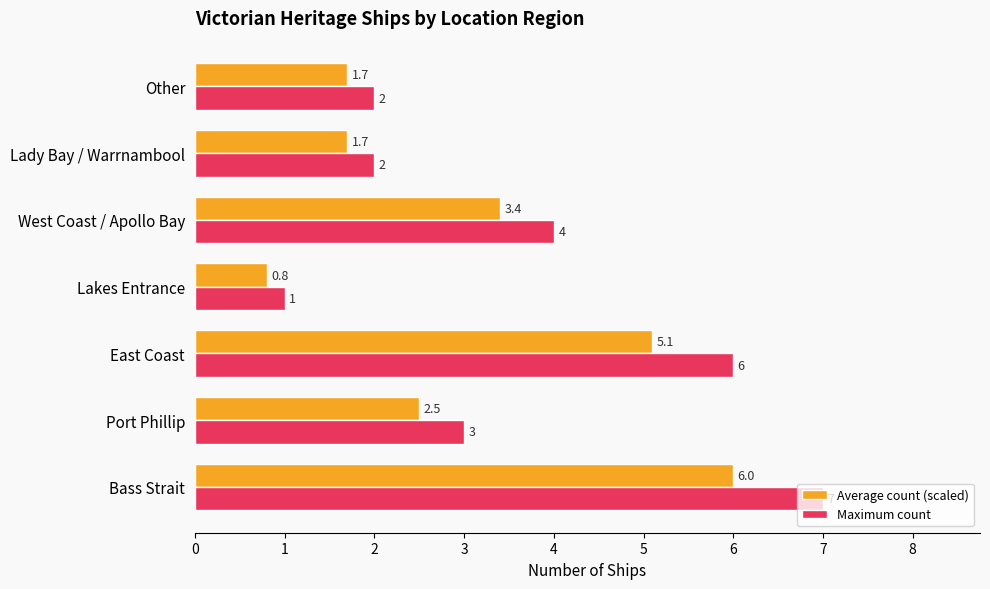

Which series has the largest total across all categories?

Maximum count